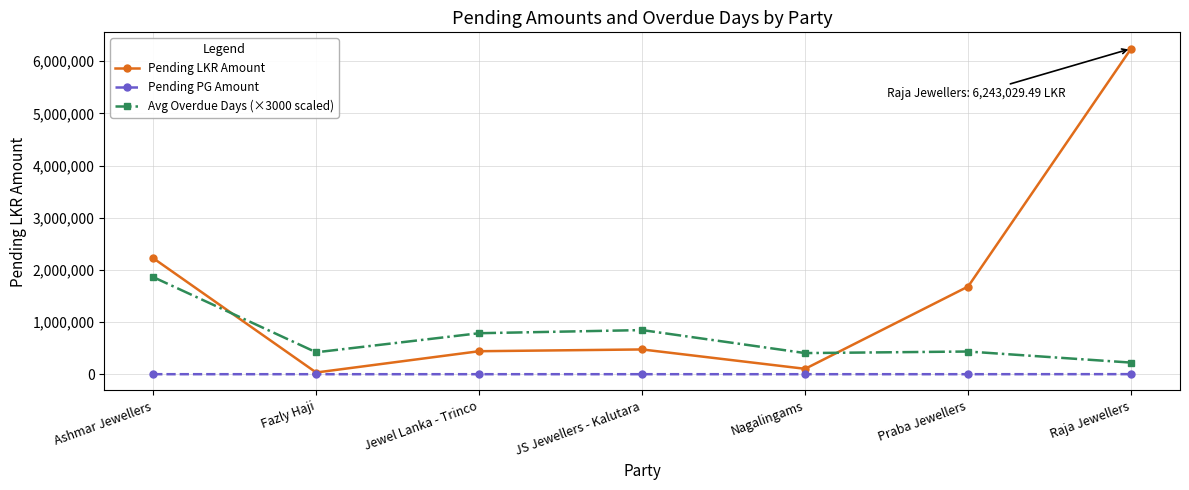

True or false: Pending LKR Amount has a value of 1245969.4 at Ashmar Jewellers.

False